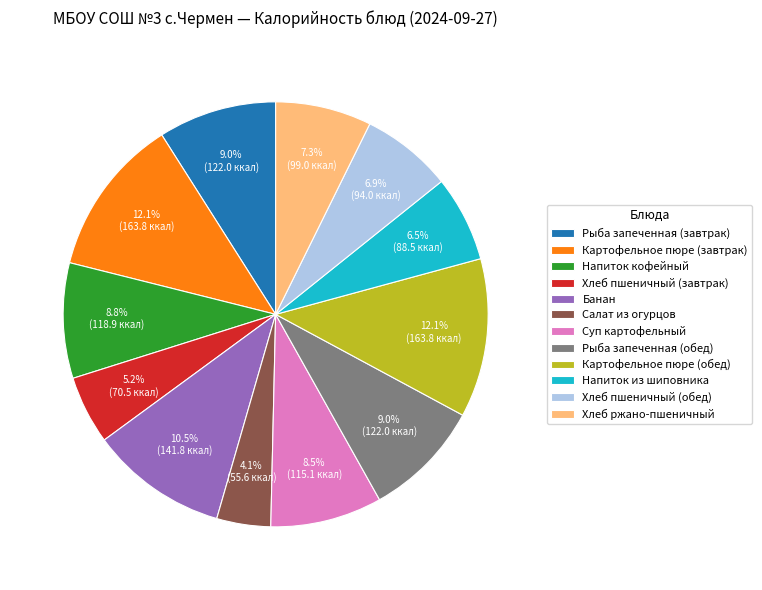

Combined, what portion of the pie is Напиток из шиповника and Суп картофельный?

15.0%